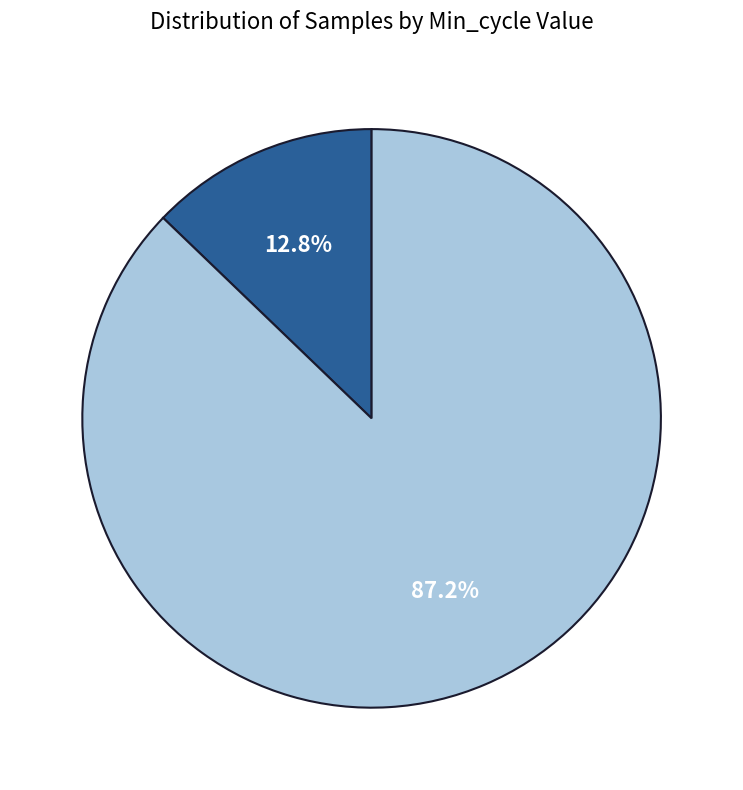

Does Min_cycle=29 account for over 50% of the chart?

No